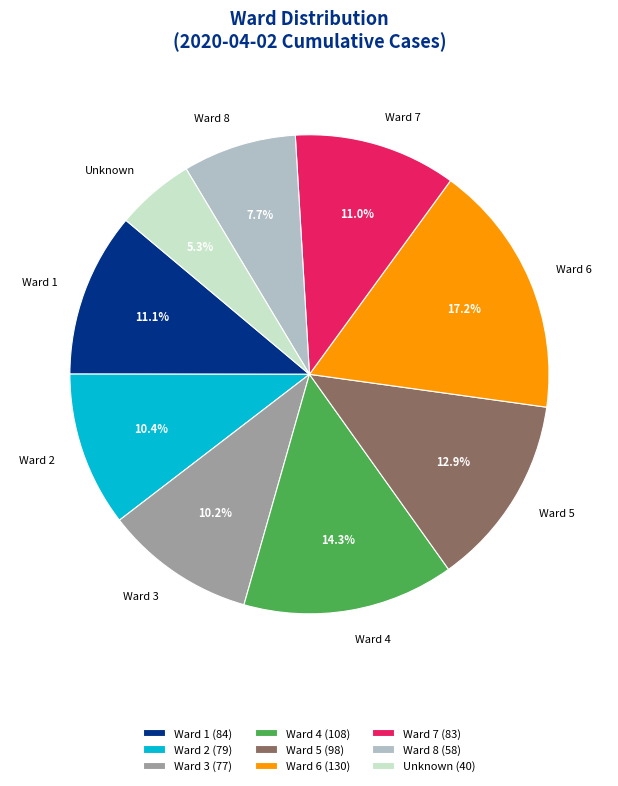

Count the number of slices in the pie.

9